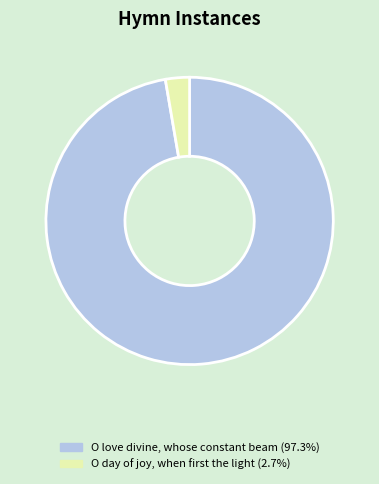

Is there a majority slice in this chart?

Yes